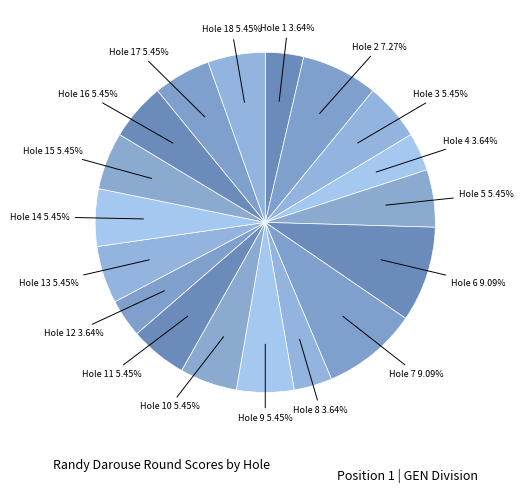

How many segments does this pie chart have?

18